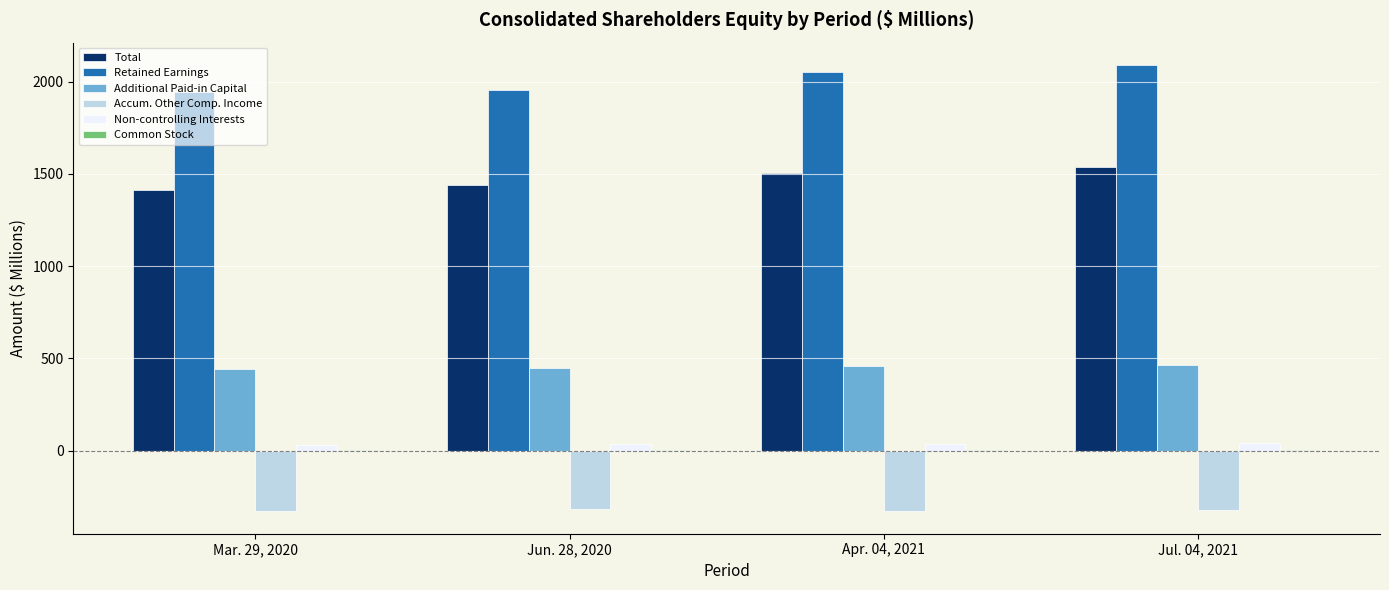

Is it true that Total equals 2345.7 at Apr. 04, 2021?

False